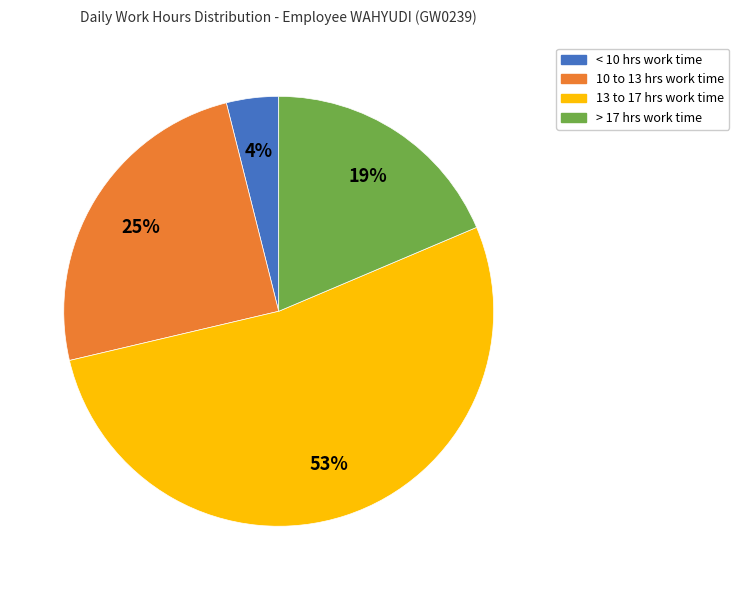

Does any single category account for the majority?

Yes